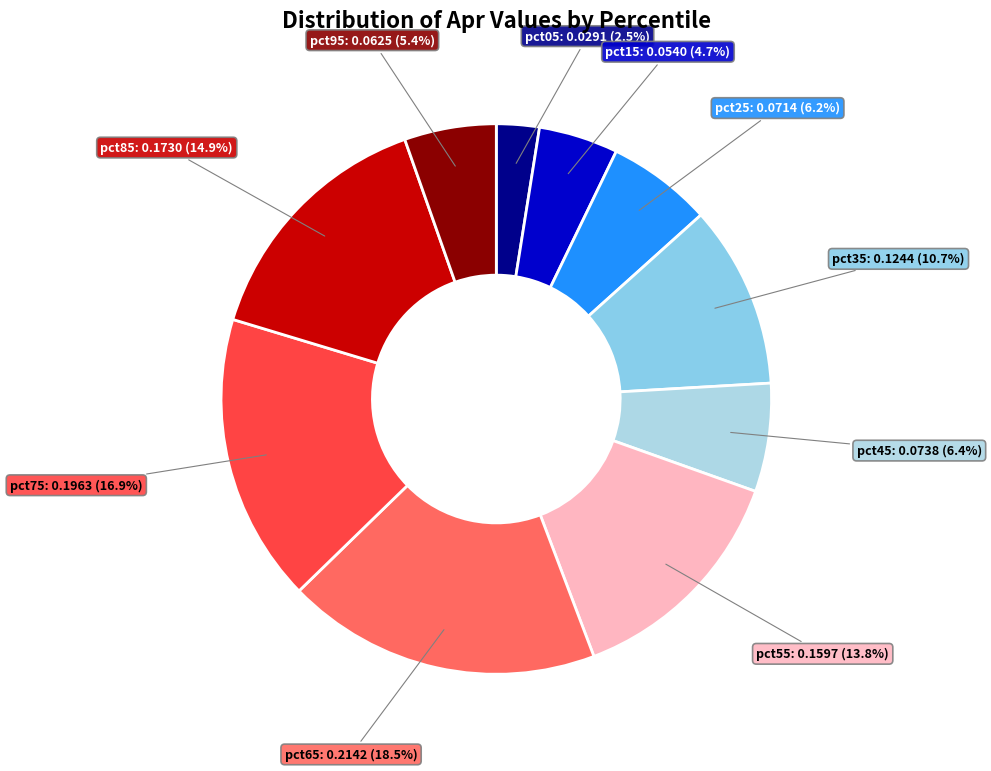

How many slices are in this pie chart?

10